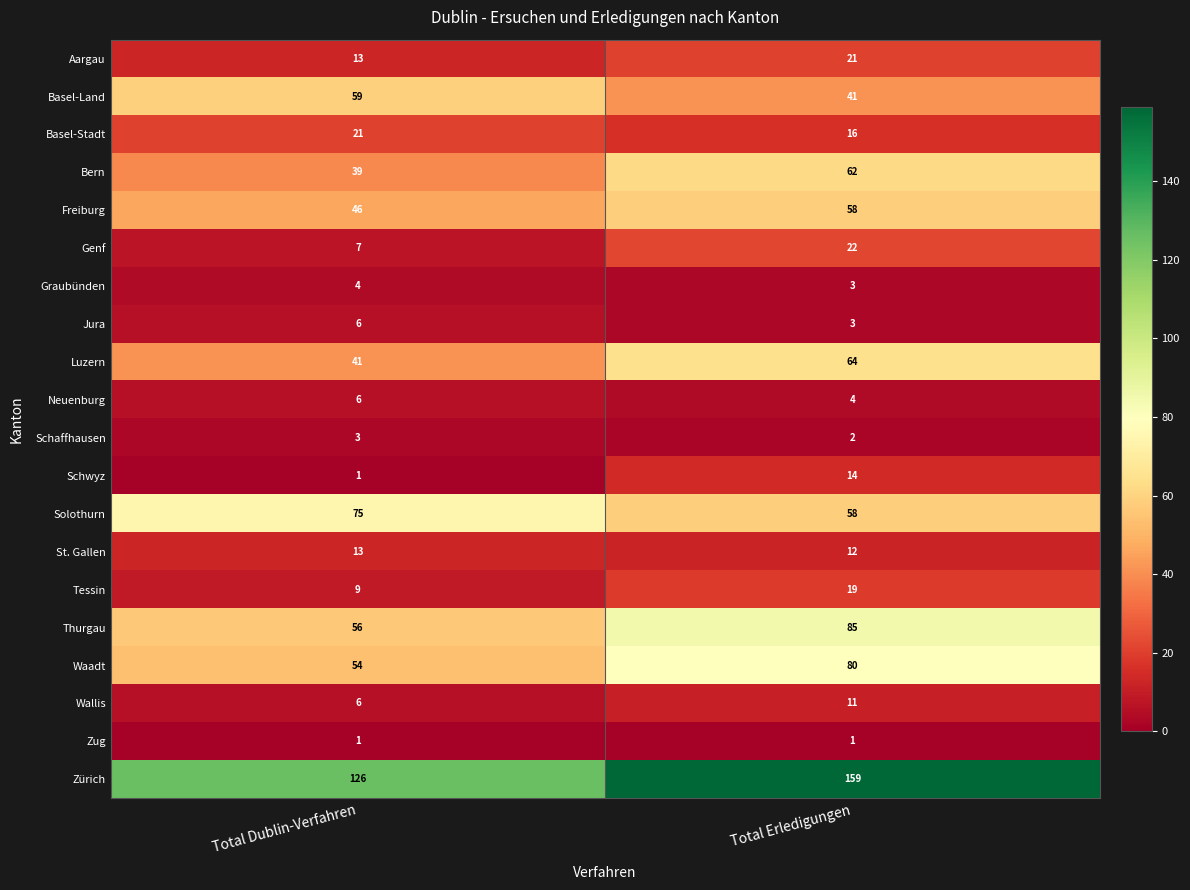

What is the sum of all Wallis values?

17